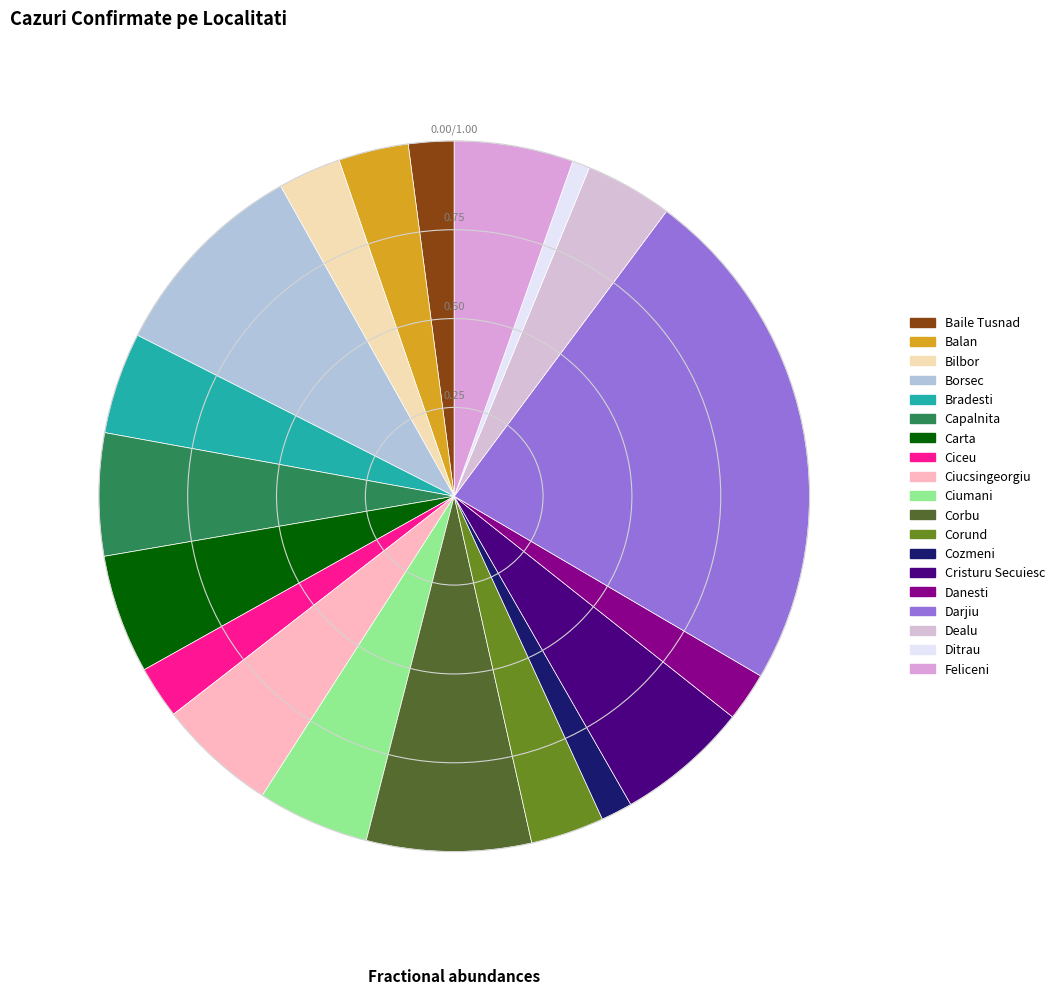

Count the number of slices in the pie.

19